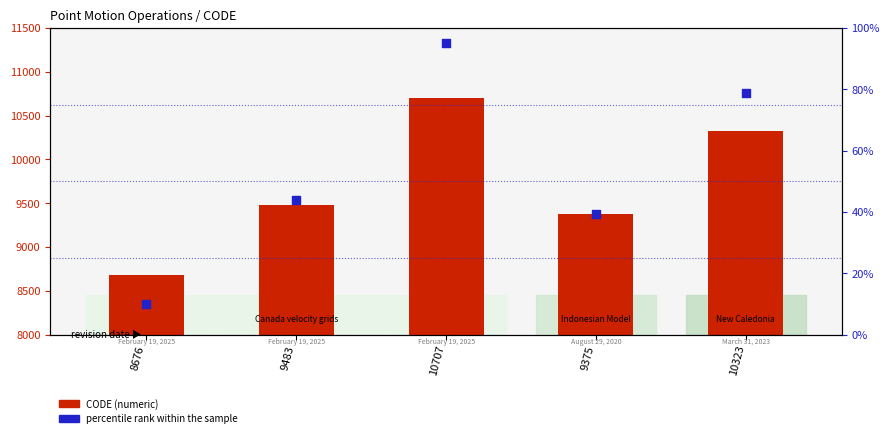

At how many categories does at least one series exceed 3422?

5